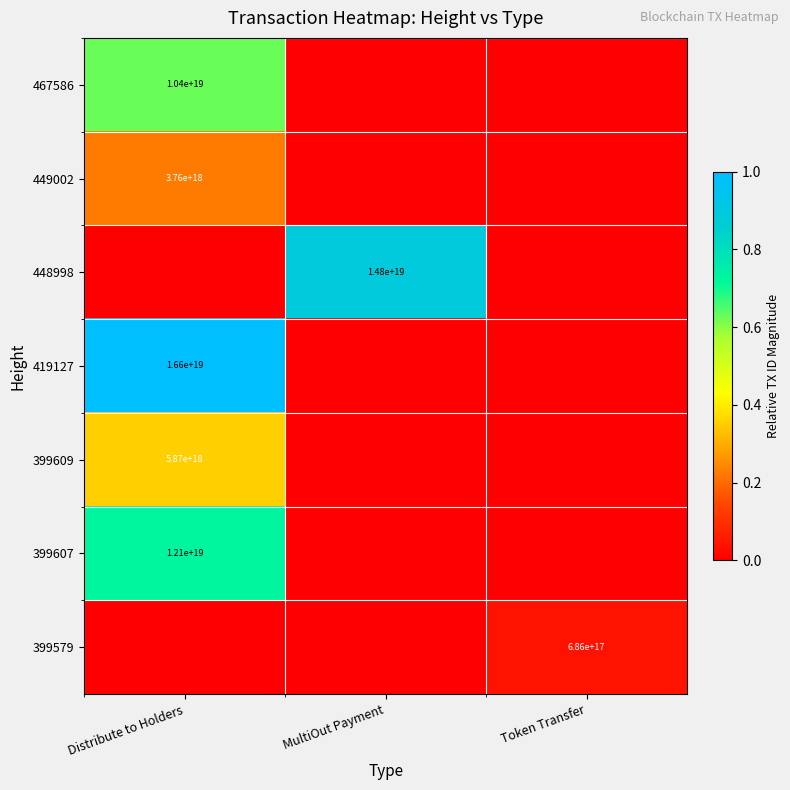

Is it true that 448998 equals 14800000000000000000 at MultiOut Payment?

True